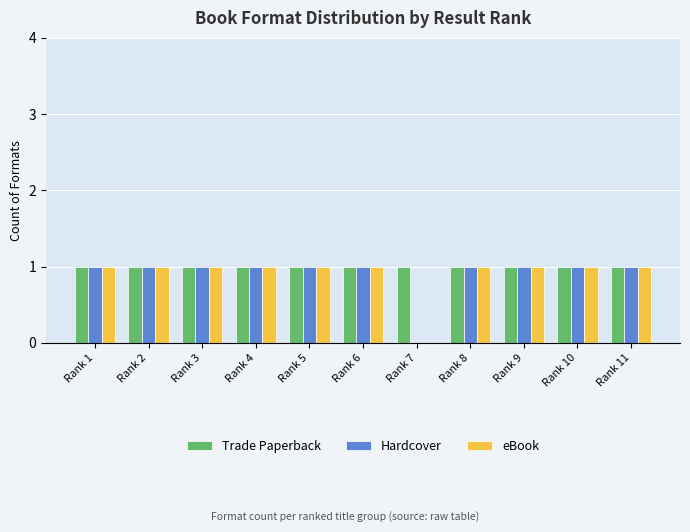

How many groups of bars are there?

11